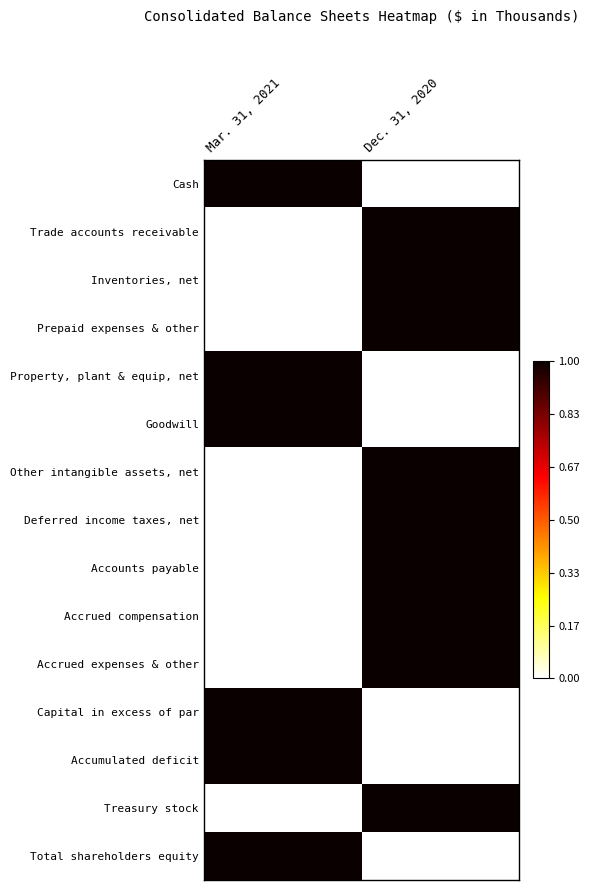

At how many categories does at least one series exceed 0?

2